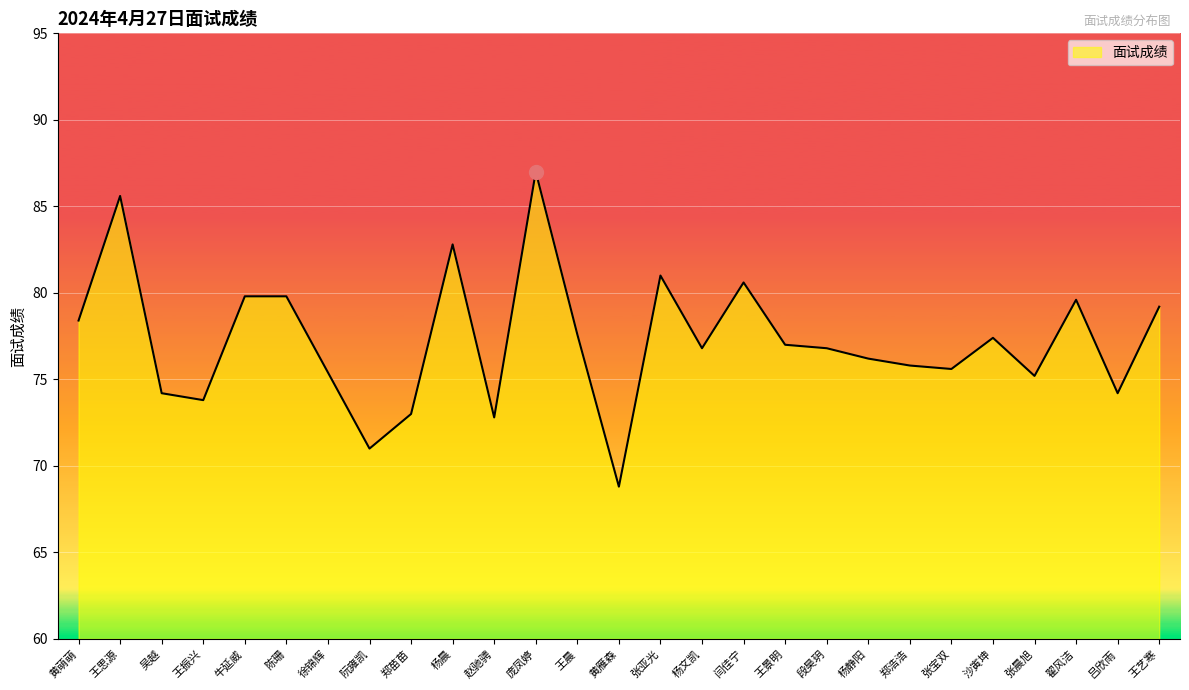

What is the sum of all values?

2085.4